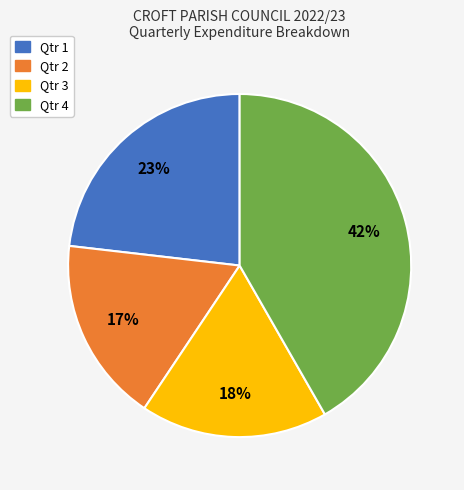

How many segments does this pie chart have?

4